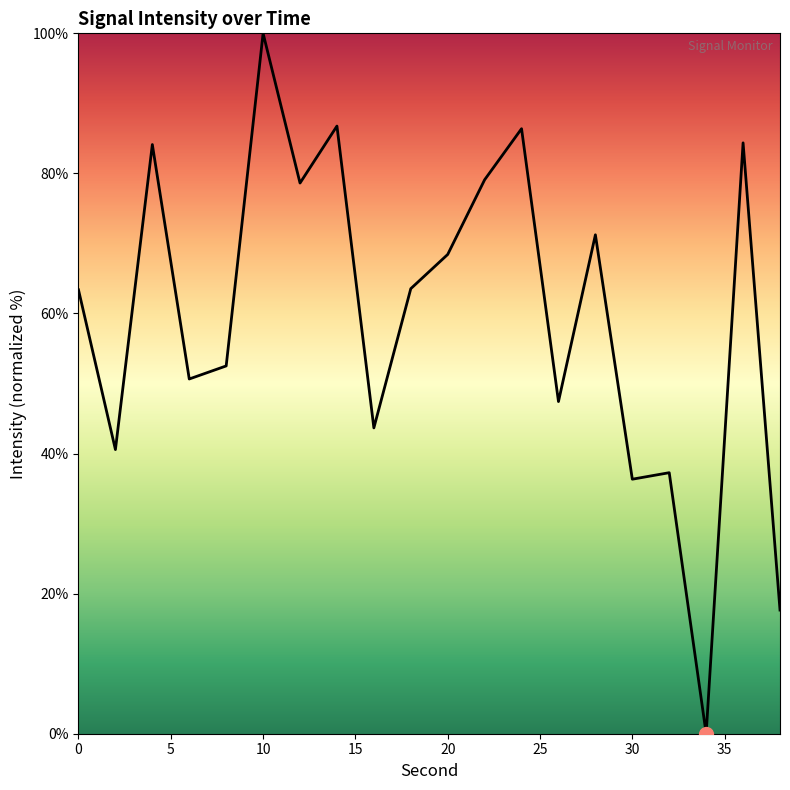

How many series are shown in this chart?

1